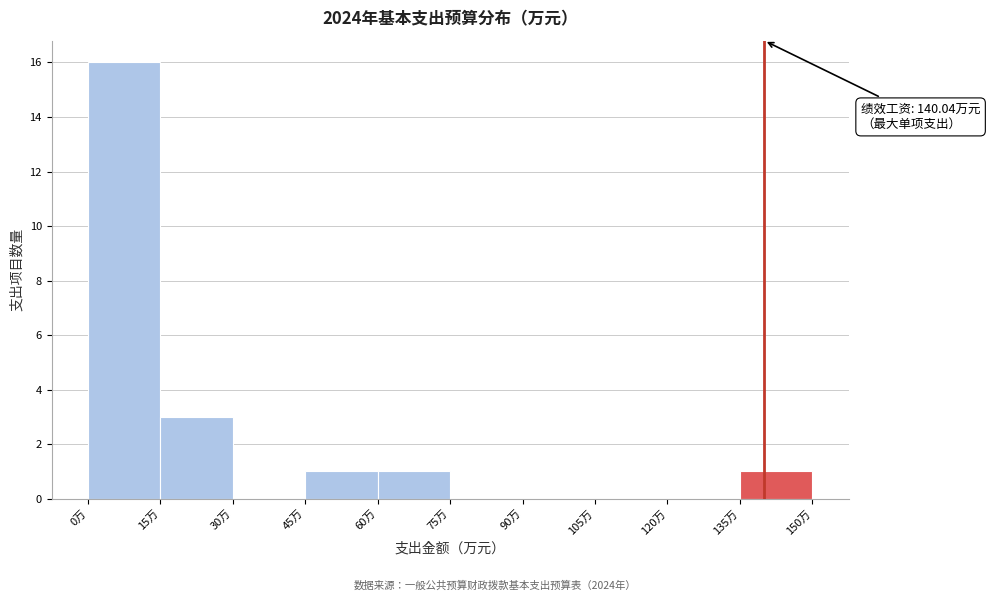

Over which range of the x-axis is the bar tallest?

0 to 15